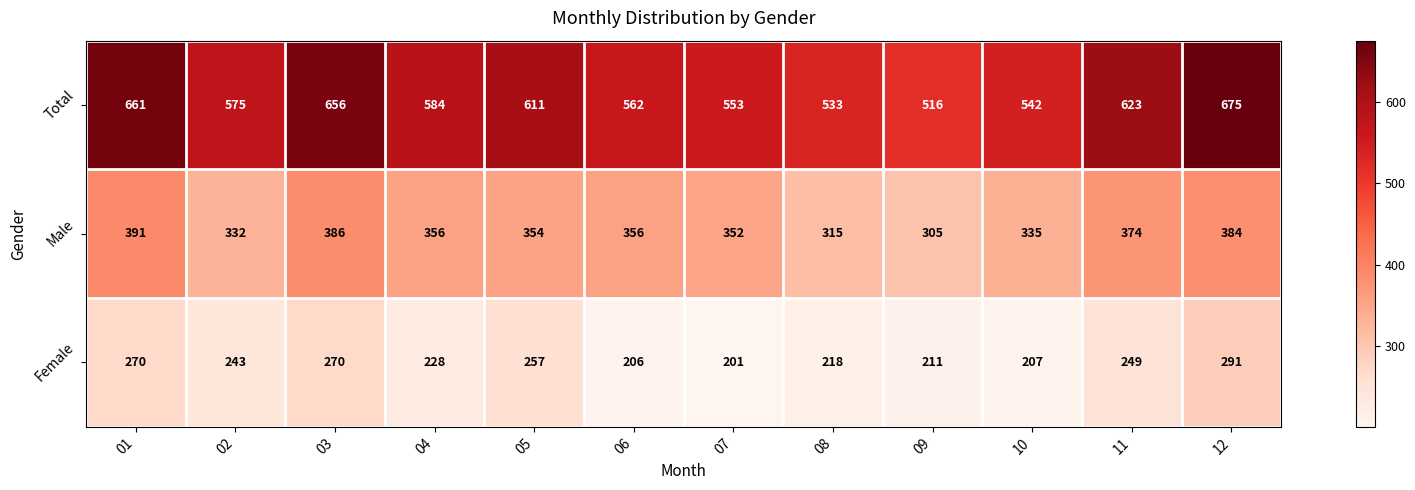

What is the difference between the Female values at 12 and 11?

42